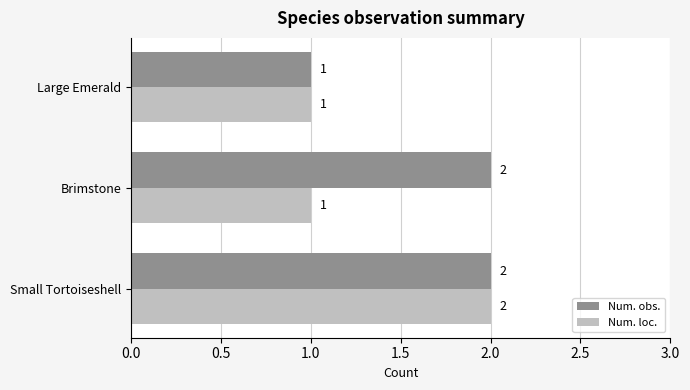

List the series in order of their overall mean, lowest first.

Num. loc., Num. obs.